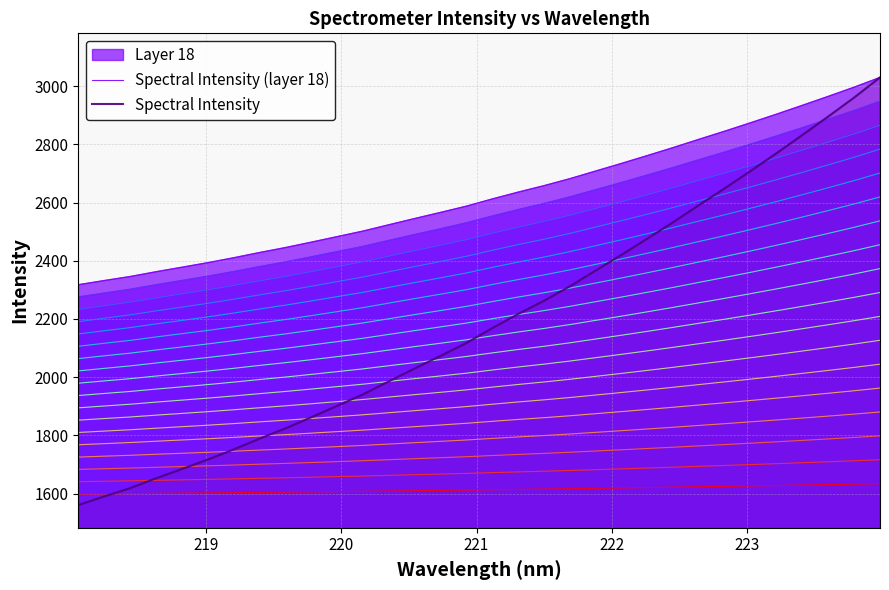

What is the maximum value for Spectral Intensity?

3029.6